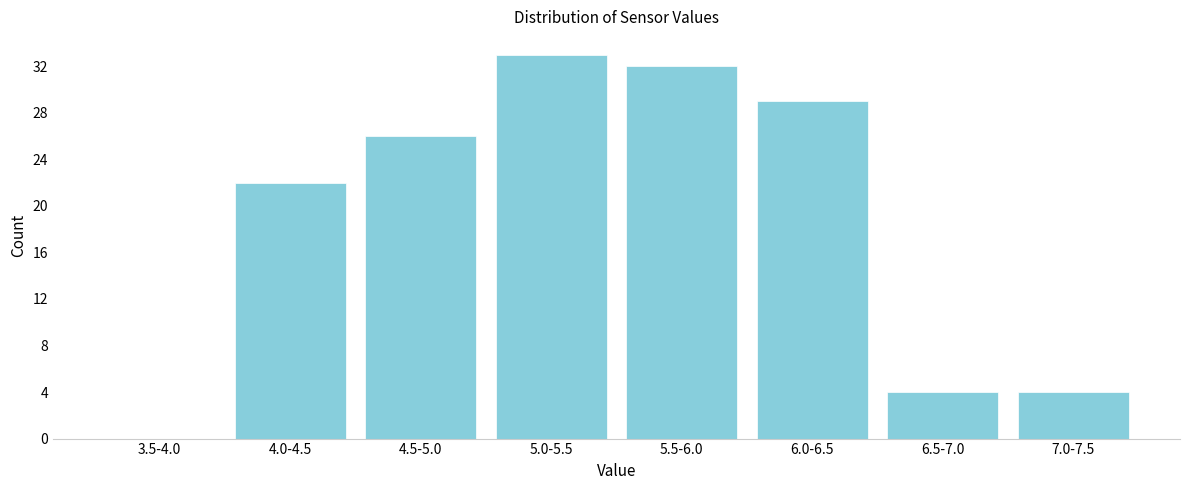

Reading left to right, what are all the values shown in this chart?

3.5-4.0=0	4.0-4.5=22	4.5-5.0=26	5.0-5.5=33	5.5-6.0=32	6.0-6.5=29	6.5-7.0=4	7.0-7.5=4